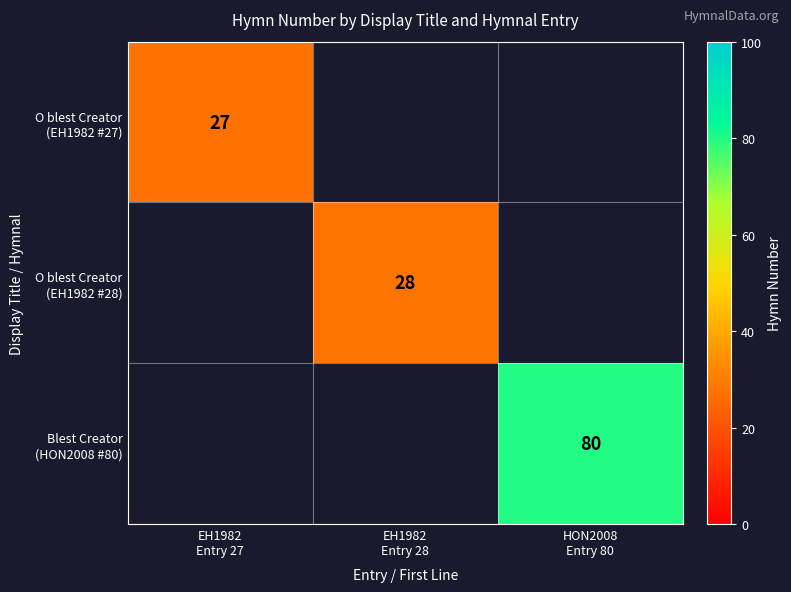

Is the value of O blest Creator (EH1982 #27) at HON2008 Entry 80 greater than the value of O blest Creator (EH1982 #28) at EH1982 Entry 28?

No